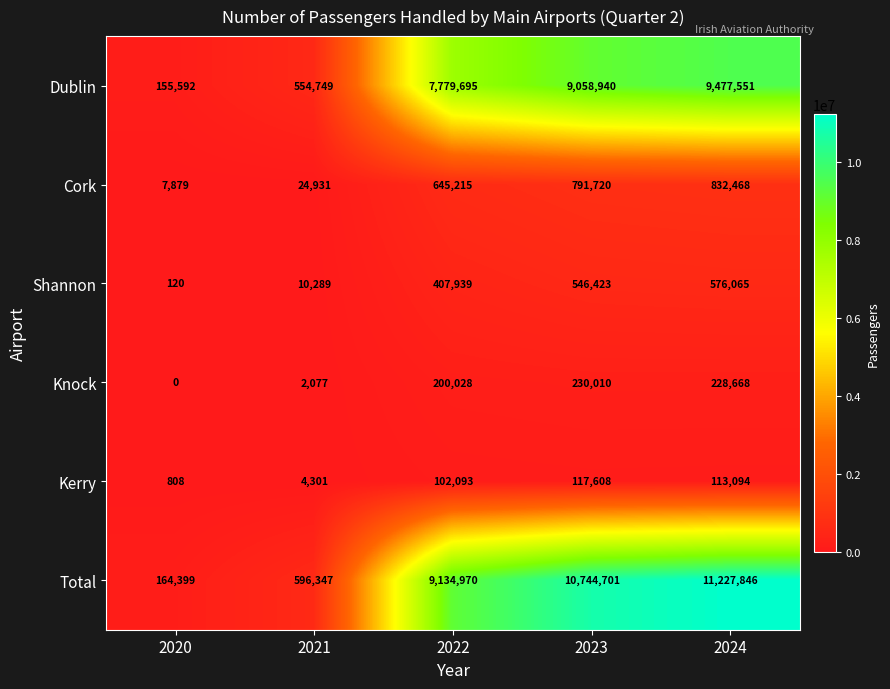

True or false: Dublin has a value of 7779695 at 2022.

True